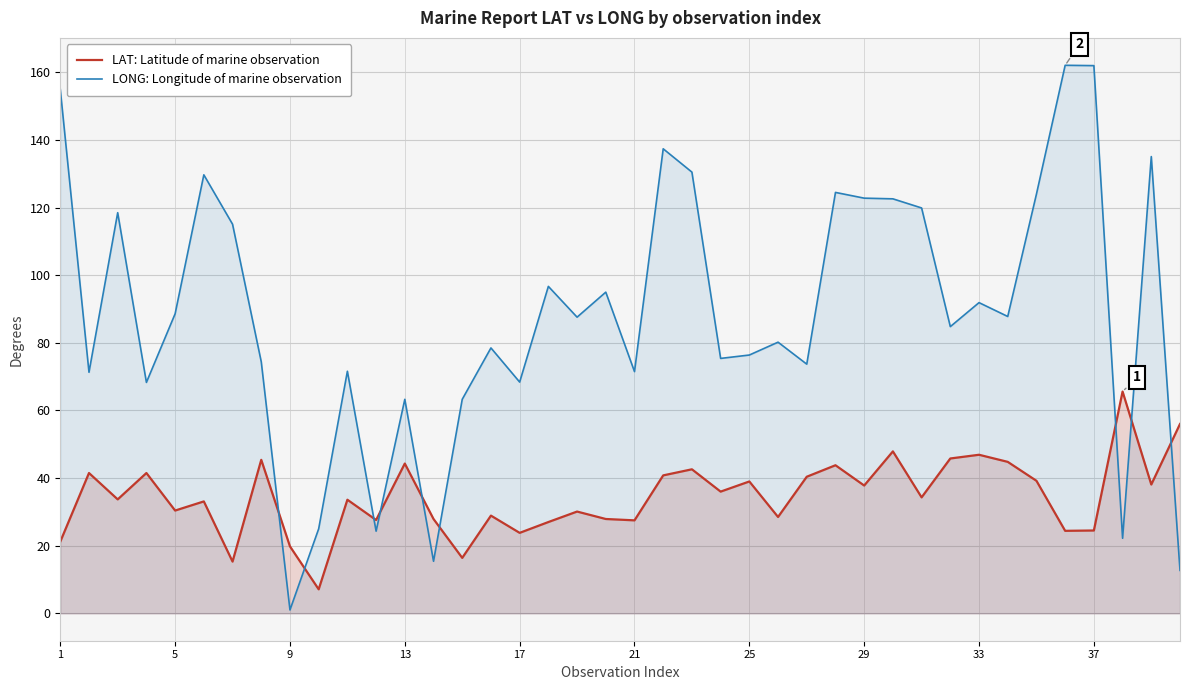

Which series has the widest spread of values?

LONG: Longitude of marine observation